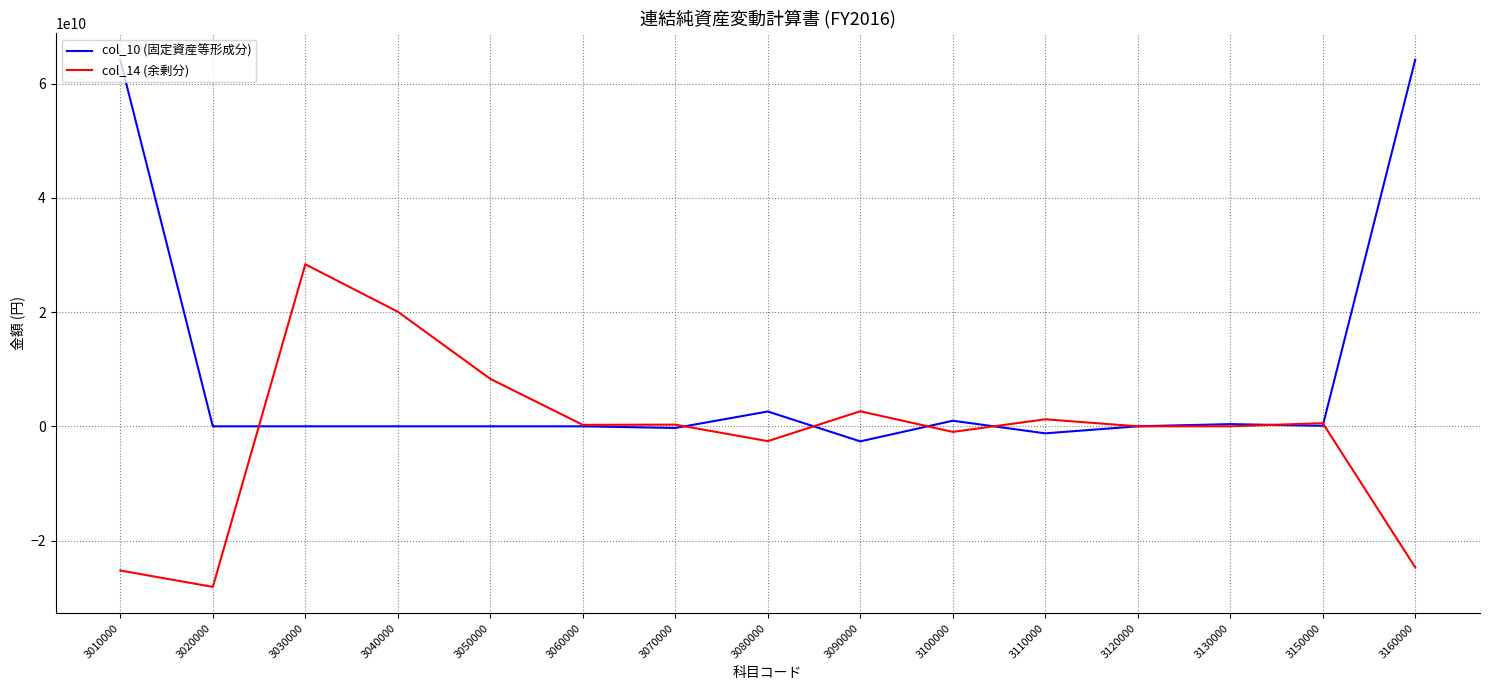

Is it true that col_14 (余剰分) equals -48932836159 at 3020000?

False